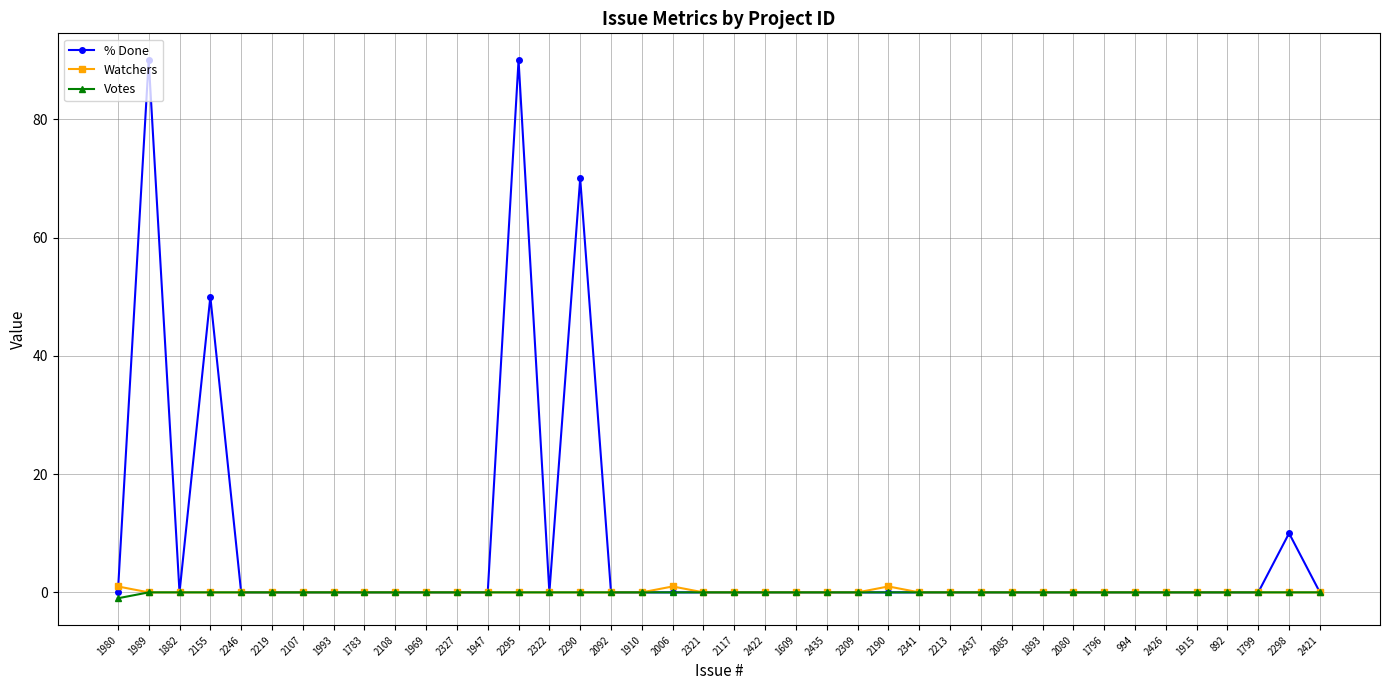

What are all the series names shown in the legend?

% Done, Watchers, Votes